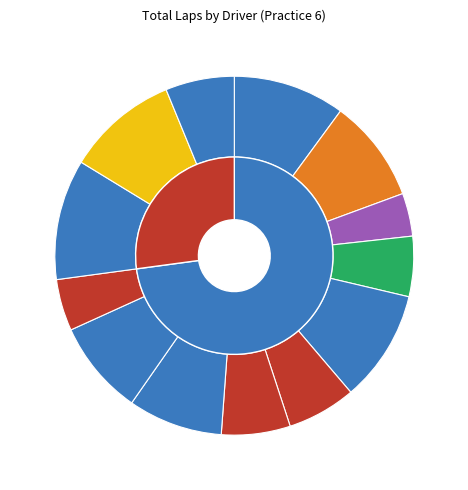

Combined, what portion of the pie is MACY WILLIAMS and MANN CHRISTOPHER?

20.2%